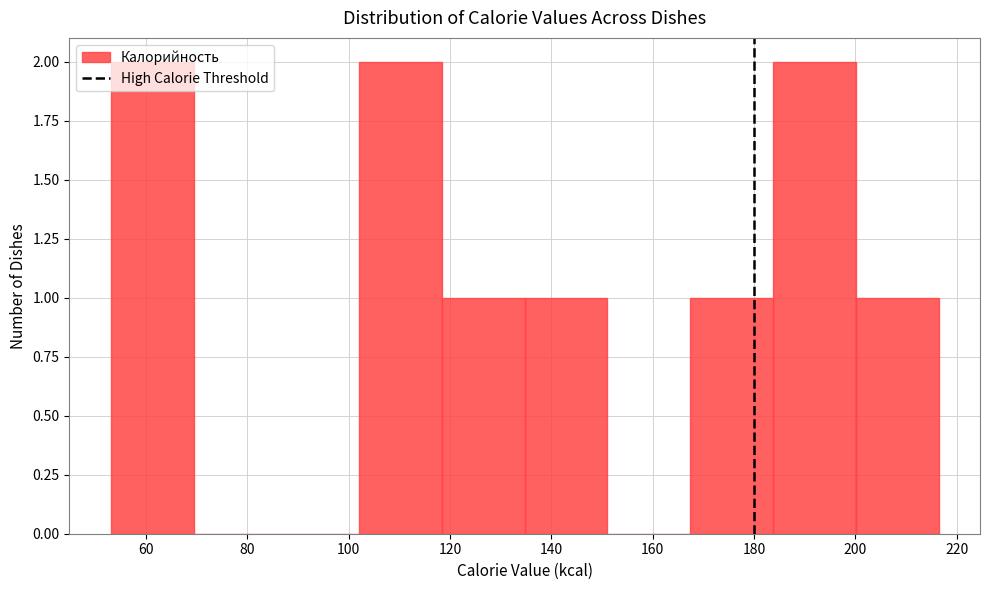

How tall is the bar that spans 200 to 216 on the x-axis? Neither the bar edges nor the heights are printed on the chart, so give them approximately, as read against the axes.

1